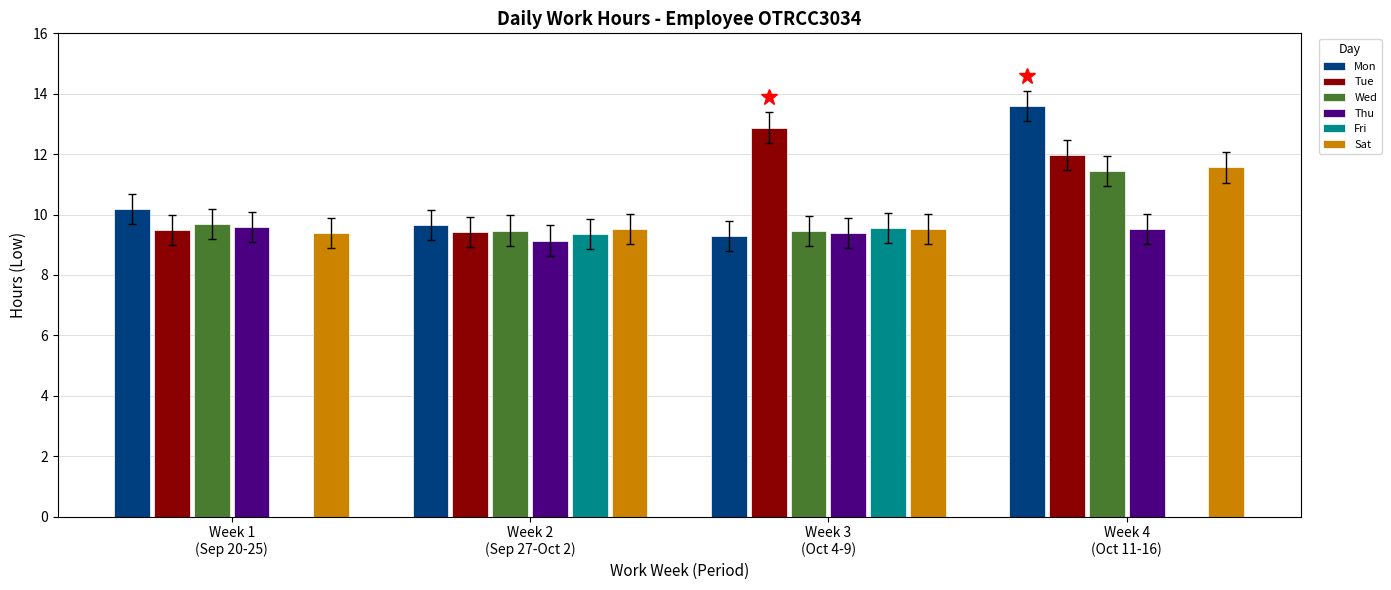

How many groups of bars are there?

4